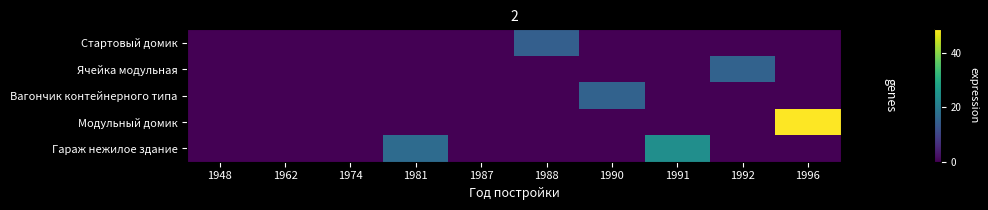

Reading left to right, transcribe all the data shown in this chart.

Стартовый домик: 1948=0.0	1962=0.0	1974=0.0	1981=0.0	1987=0.0	1988=14.7	1990=0.0	1991=0.0	1992=0.0	1996=0.0
Ячейка модульная: 1948=0.0	1962=0.0	1974=0.0	1981=0.0	1987=0.0	1988=0.0	1990=0.0	1991=0.0	1992=15.4	1996=0.0
Вагончик контейнерного типа: 1948=0.0	1962=0.0	1974=0.0	1981=0.0	1987=0.0	1988=0.0	1990=15.4	1991=0.0	1992=0.0	1996=0.0
Модульный домик: 1948=0.0	1962=0.0	1974=0.0	1981=0.0	1987=0.0	1988=0.0	1990=0.0	1991=0.0	1992=0.0	1996=48.7
Гараж нежилое здание: 1948=0.0	1962=0.0	1974=0.0	1981=17.1	1987=0.0	1988=0.0	1990=0.0	1991=24.0	1992=0.0	1996=0.0